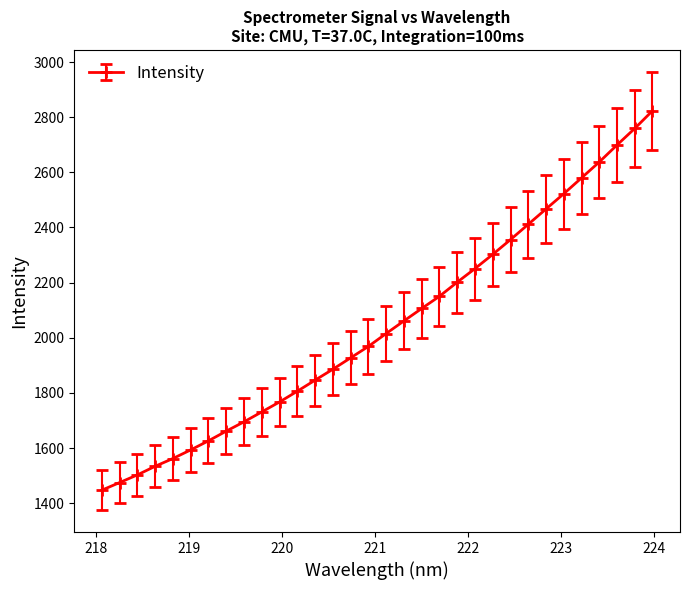

Does the chart display data point markers on the line(s)?

Yes